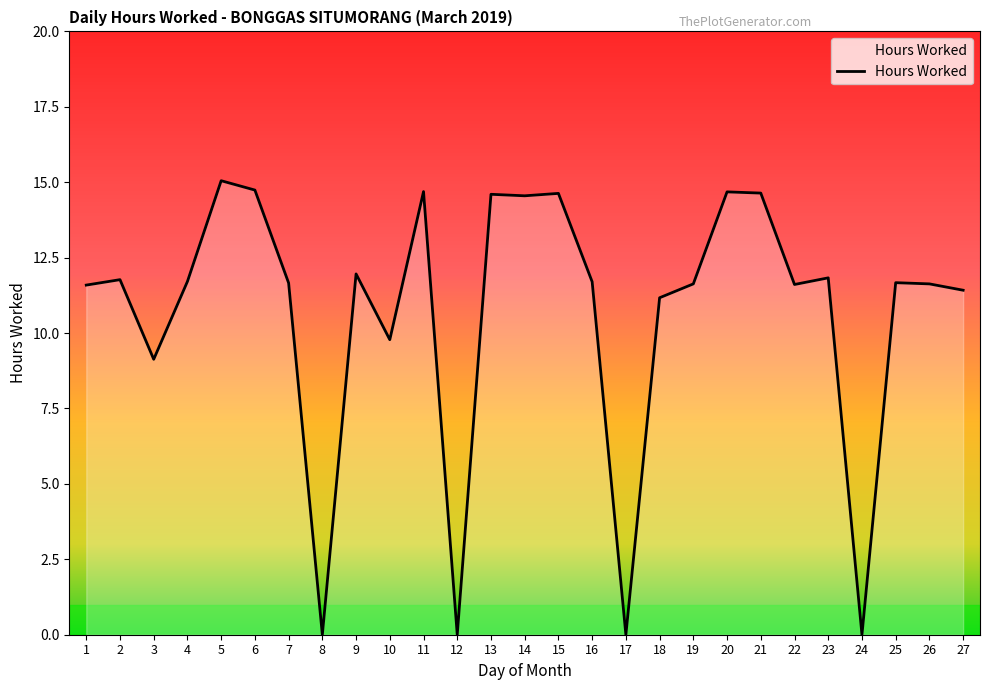

Is it true that the value at 23 is 11.8?

True